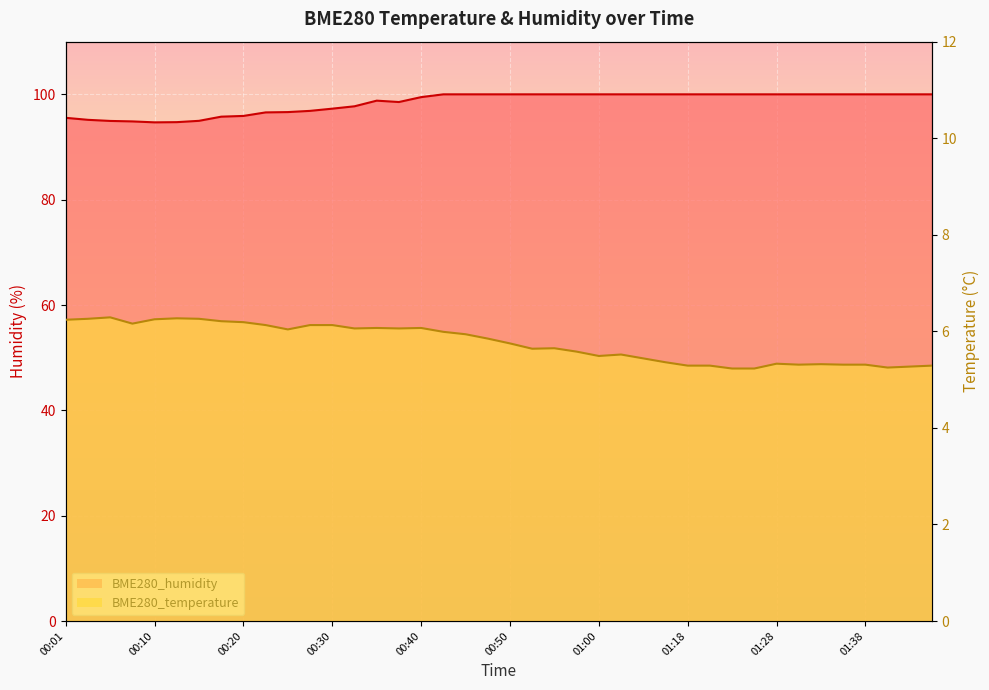

The value of BME280_temperature at 00:55 is 5.7. True or false?

True